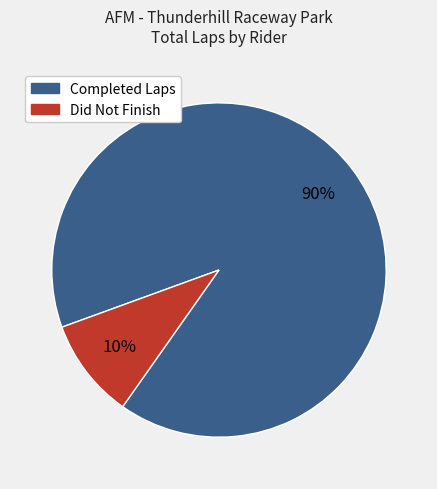

Is there any slice that represents more than half of the pie?

Yes